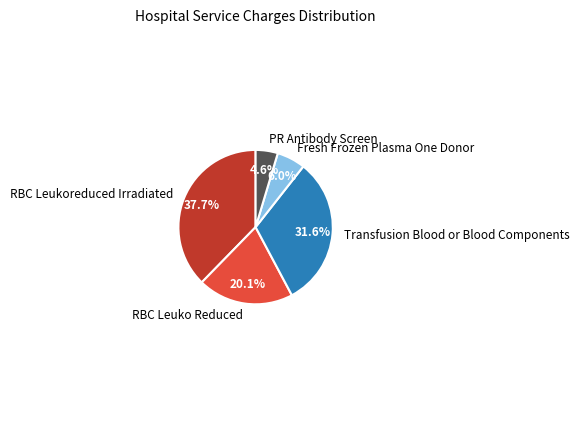

To the nearest percent, what is the combined percentage of RBC Leukoreduced Irradiated and Fresh Frozen Plasma One Donor?

44%